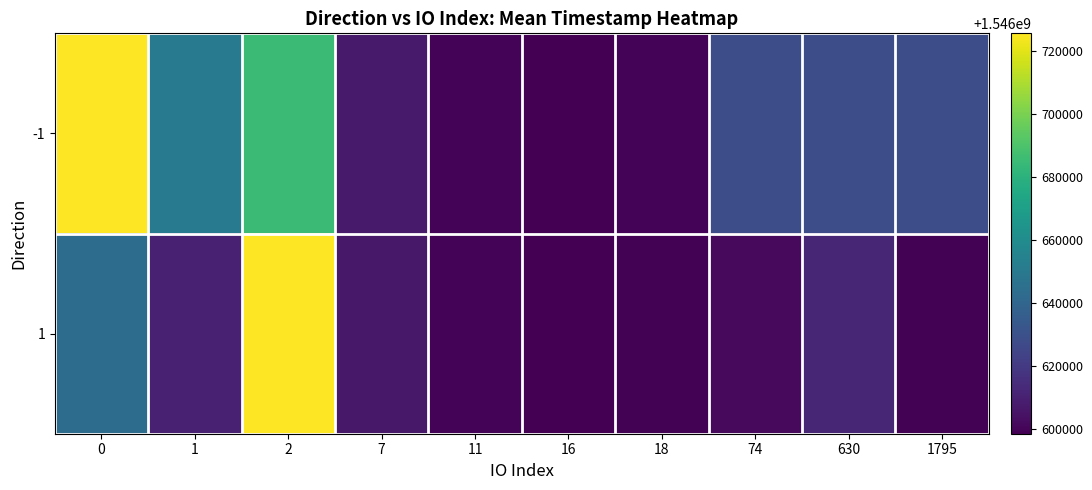

Reading left to right, transcribe all the data shown in this chart.

-1: 0=1546725683	1=1546650256	2=1546685157	7=1546607916	11=1546599863	16=1546598751	18=1546599548	74=1546628408	630=1546628408	1795=1546628408
1: 0=1546643256	1=1546610064	2=1546725549	7=1546606884	11=1546599690	16=1546598481	18=1546599303	74=1546601637	630=1546612216	1795=1546599303